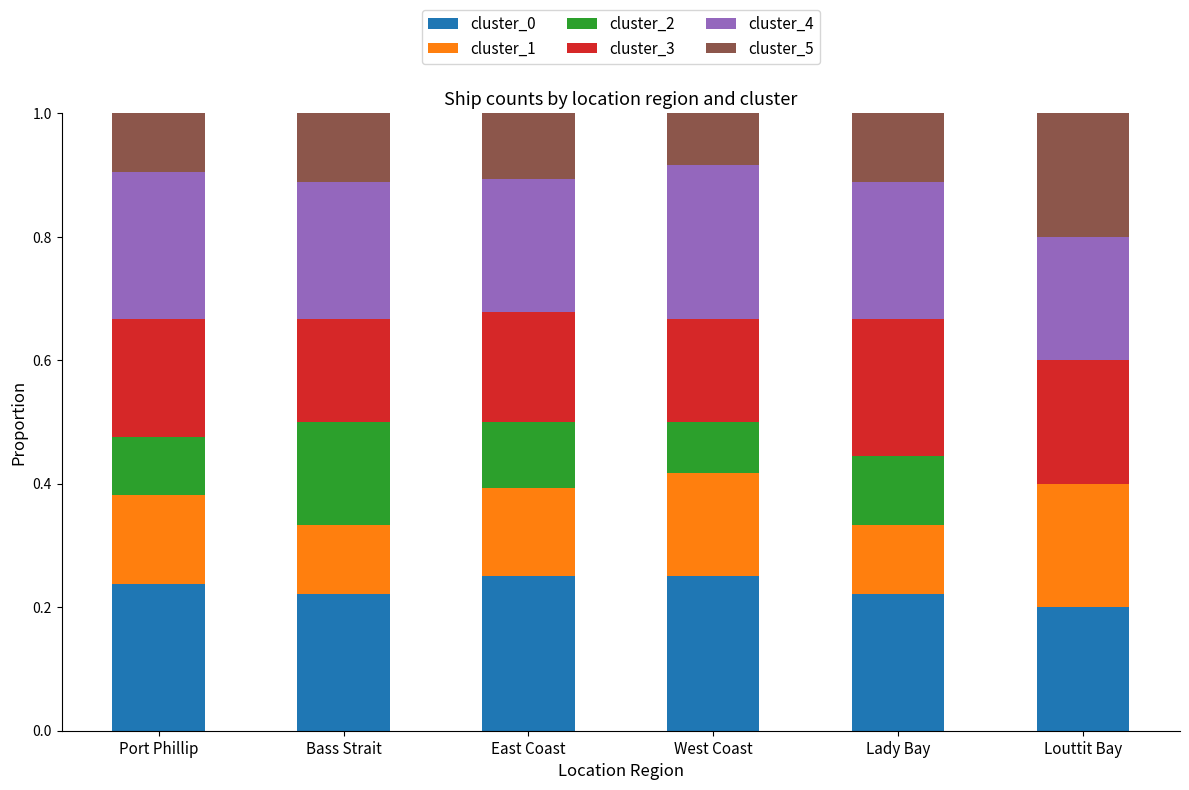

What is the sum of all cluster_0 values?

1.4